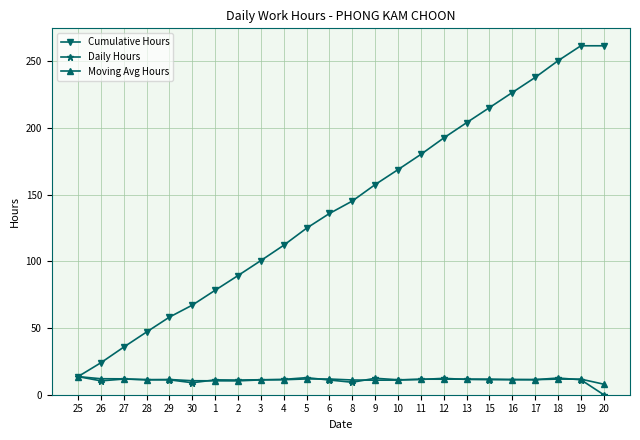

Which series has the largest range (max minus min)?

Cumulative Hours